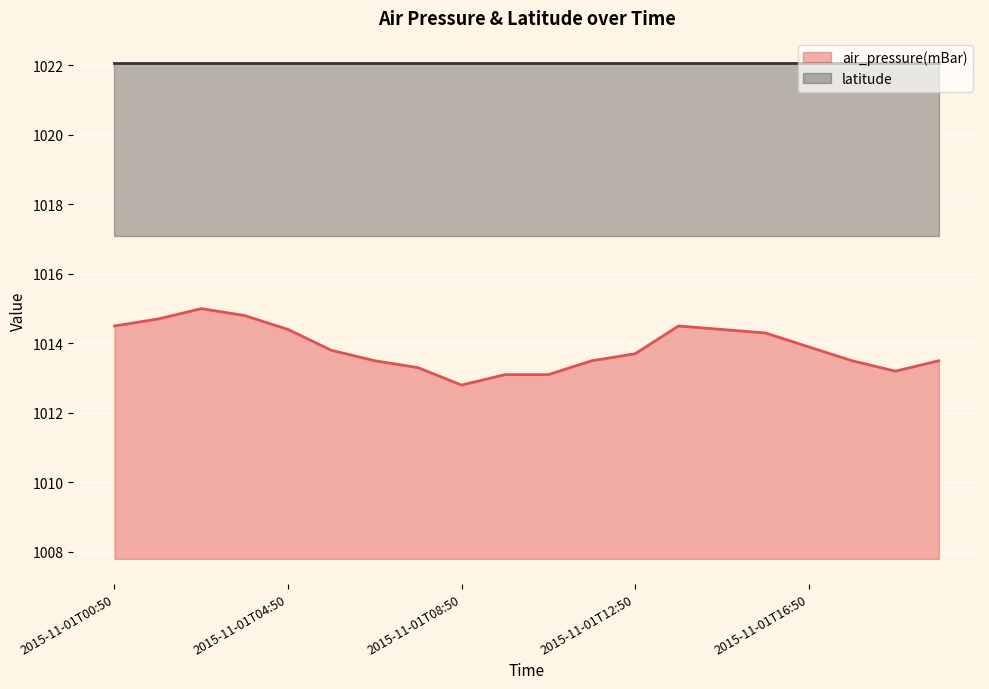

What is the sum of the values at 2015-11-01T19:50 and 2015-11-01T13:50?

2028.0